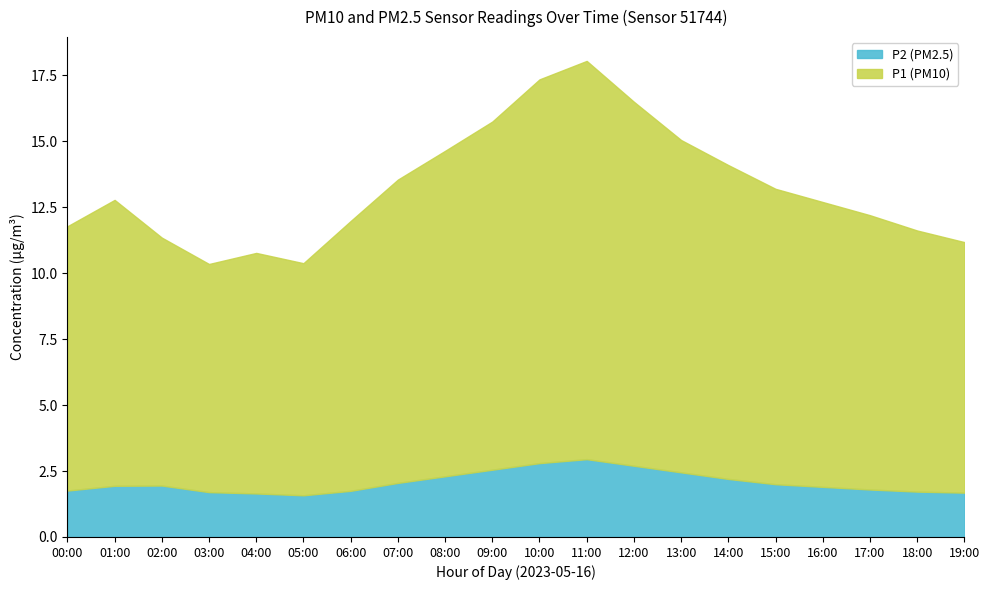

What is the maximum value for P2 (PM2.5)?

3.0